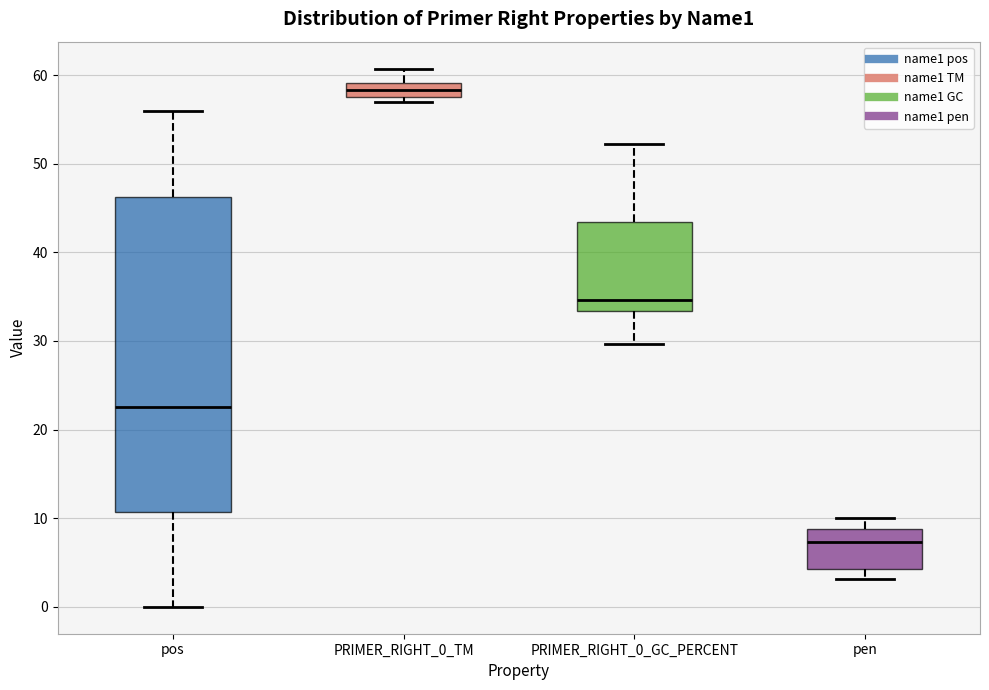

Comparing the boxes themselves (not the whiskers), which one is the tallest?

pos